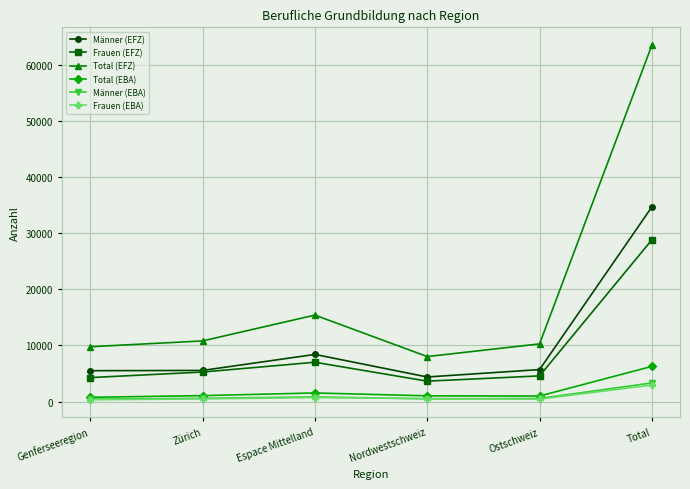

What is the sum of the Total (EBA) values at Ostschweiz and Nordwestschweiz?

2010